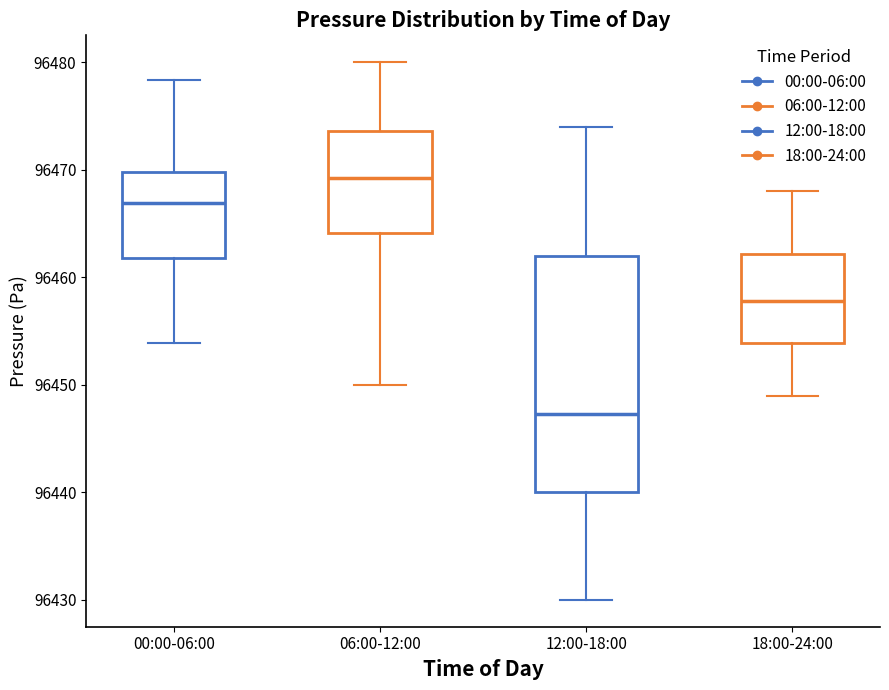

Where is the lower edge of the box for 12:00-18:00 on the y-axis? The values are not printed on the chart, so give them approximately, as read against the axis.

96440